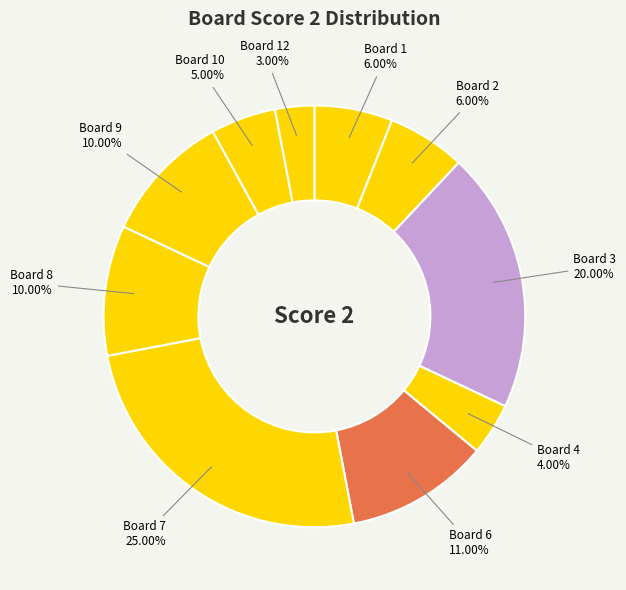

Does Board 8 represent more than half of the total?

No